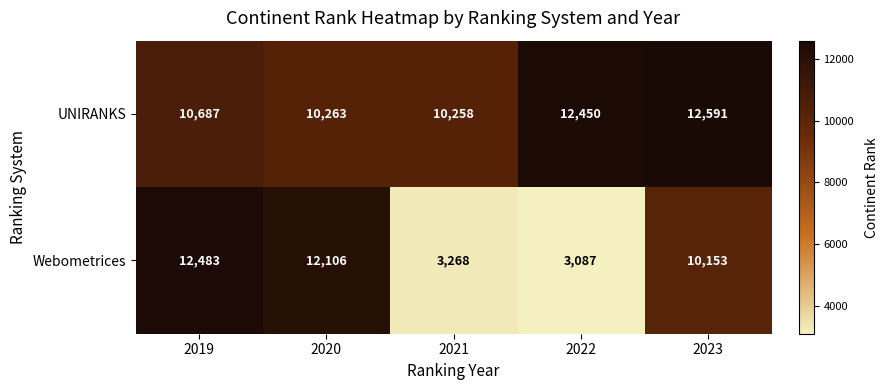

Reading left to right, list all the values displayed in this chart.

UNIRANKS: 10687	10263	10258	12450	12591
Webometrices: 12483	12106	3268	3087	10153